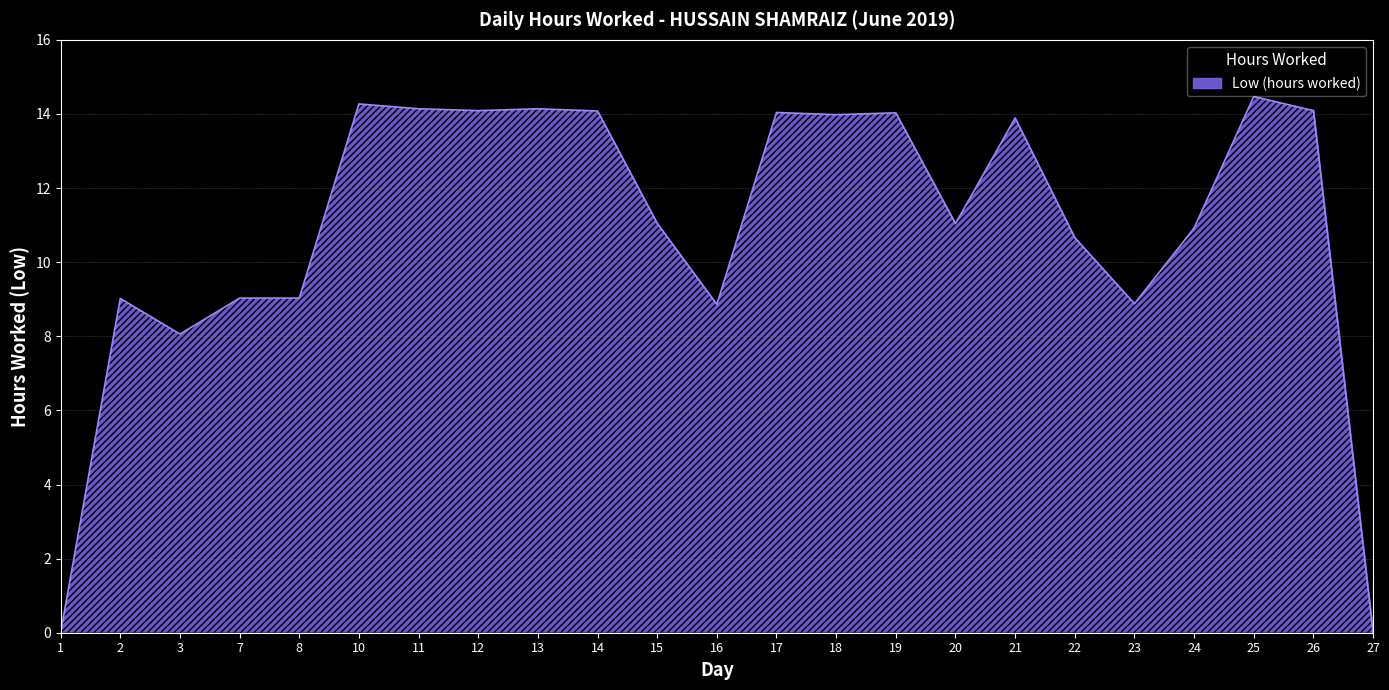

At which category does the data reach its first local peak?

2